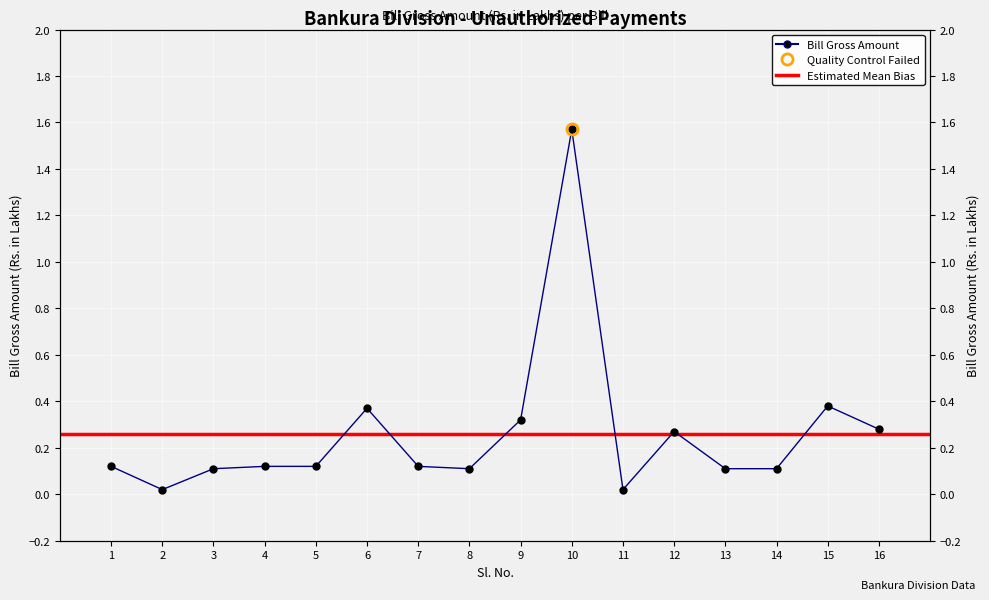

What is the difference between the second highest and minimum values?

0.4